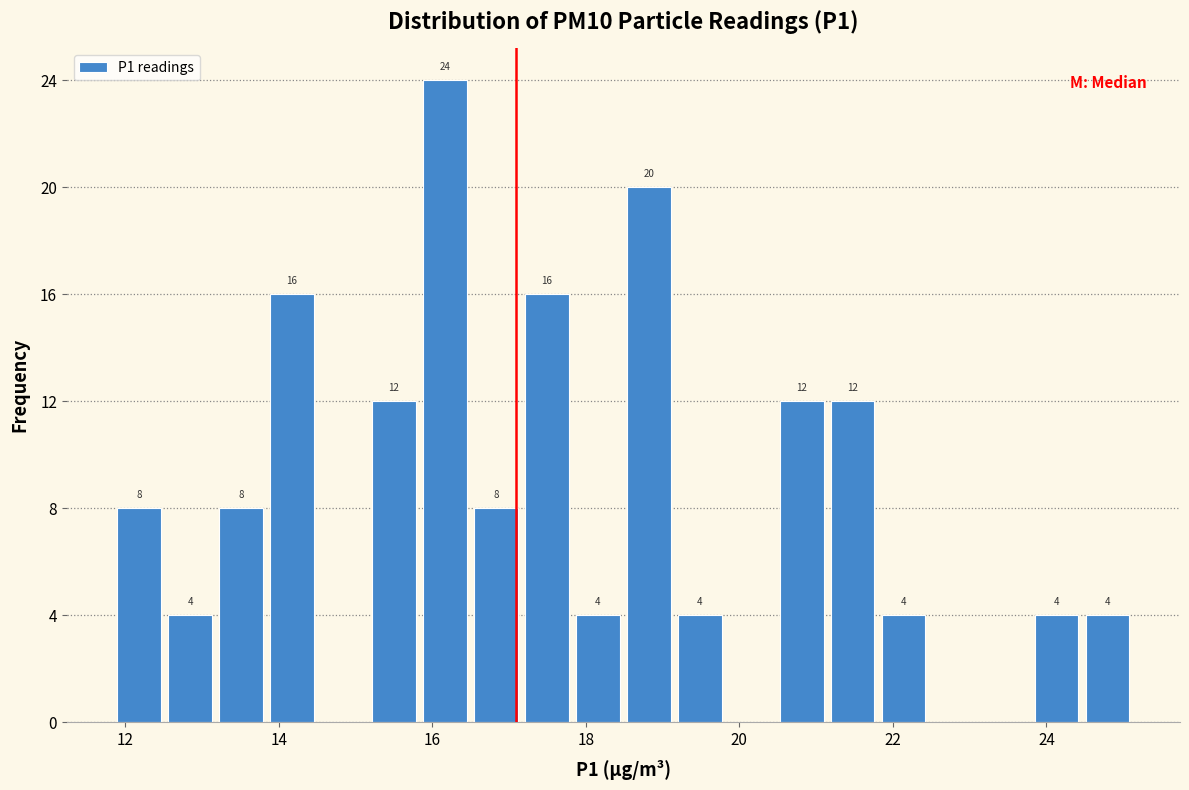

Around what value on the x-axis is the tallest bar? Give the approximate position of its centre, as read against the axis.

16.2